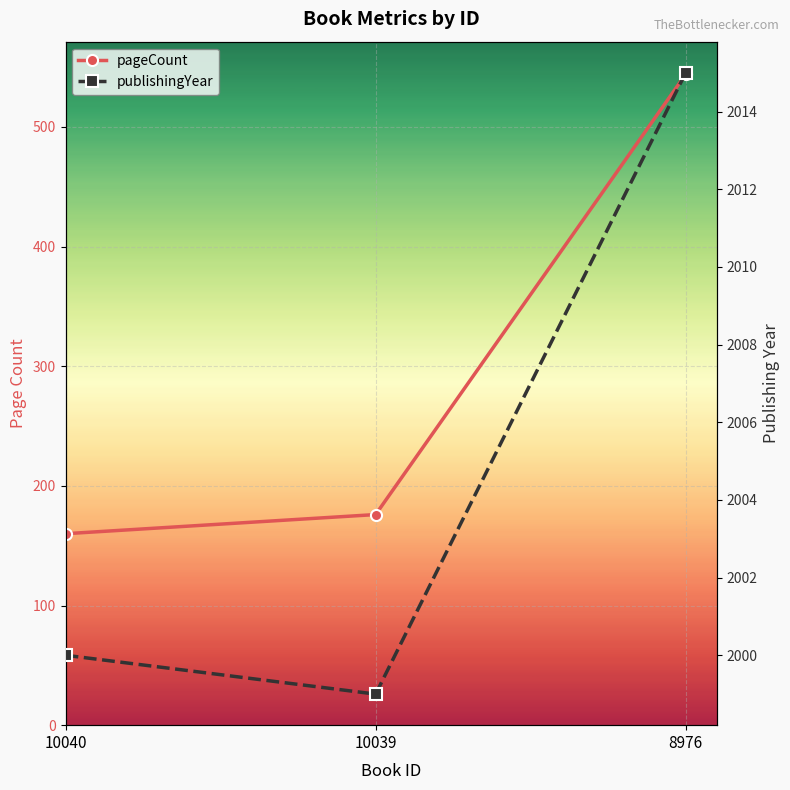

Is the value of pageCount at 10040 greater than the value of publishingYear at 8976?

No